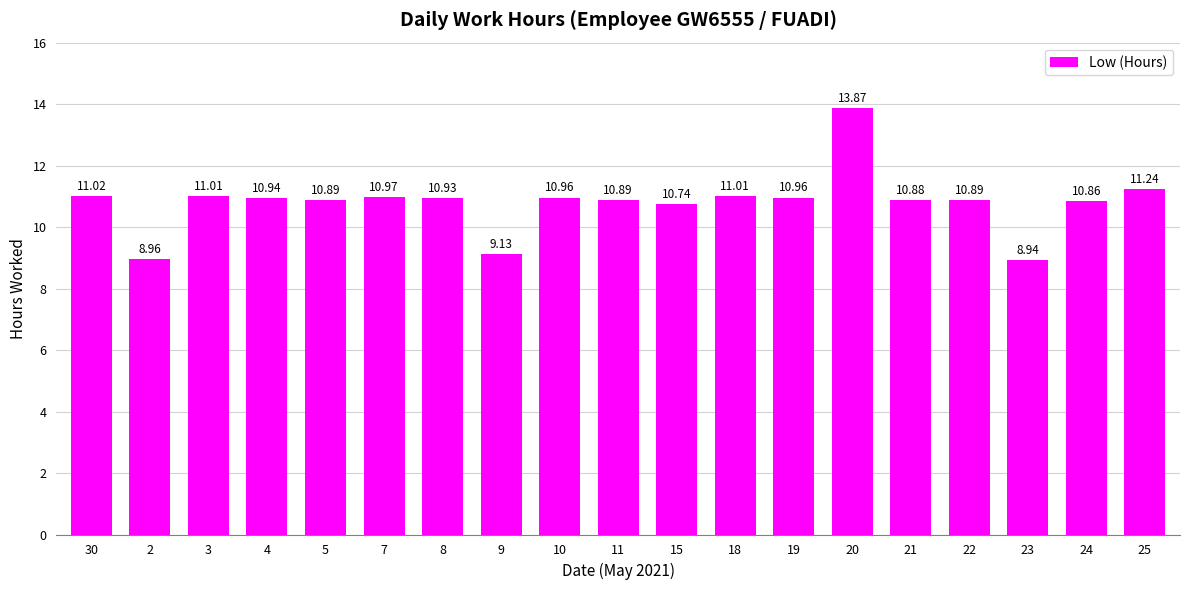

At which category does the chart reach its minimum across all series?

23